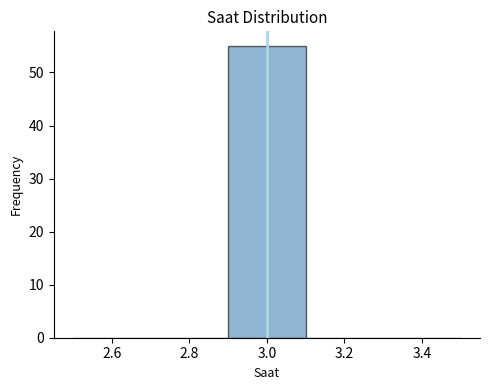

Reading left to right, transcribe this chart: for each bar, give the range it covers on the x-axis and its height. The values are not printed on the chart, so give them approximately, as read against the axis.

2.5 to 2.7: 0
2.7 to 2.9: 0
2.9 to 3.1: 55
3.1 to 3.3: 0
3.3 to 3.5: 0